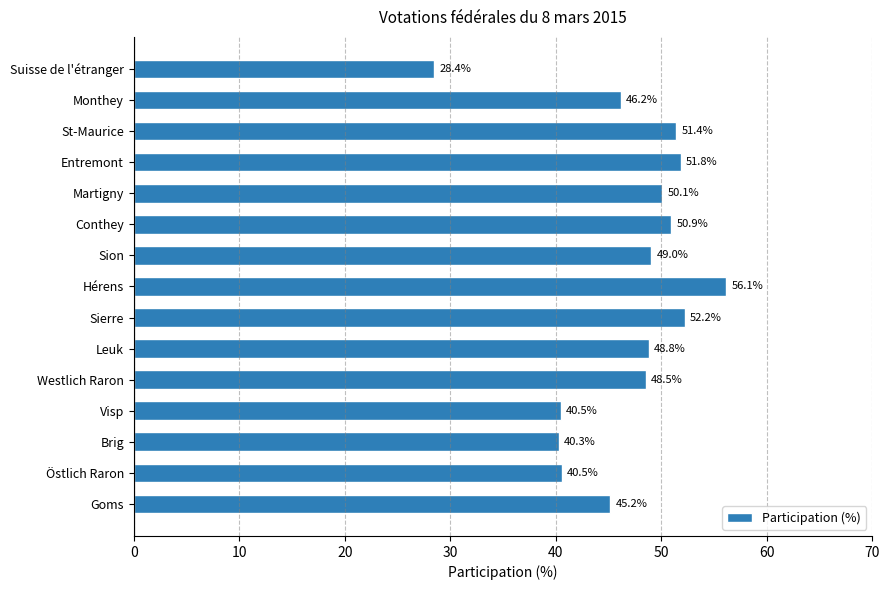

What is the maximum value shown in the chart?

56.1